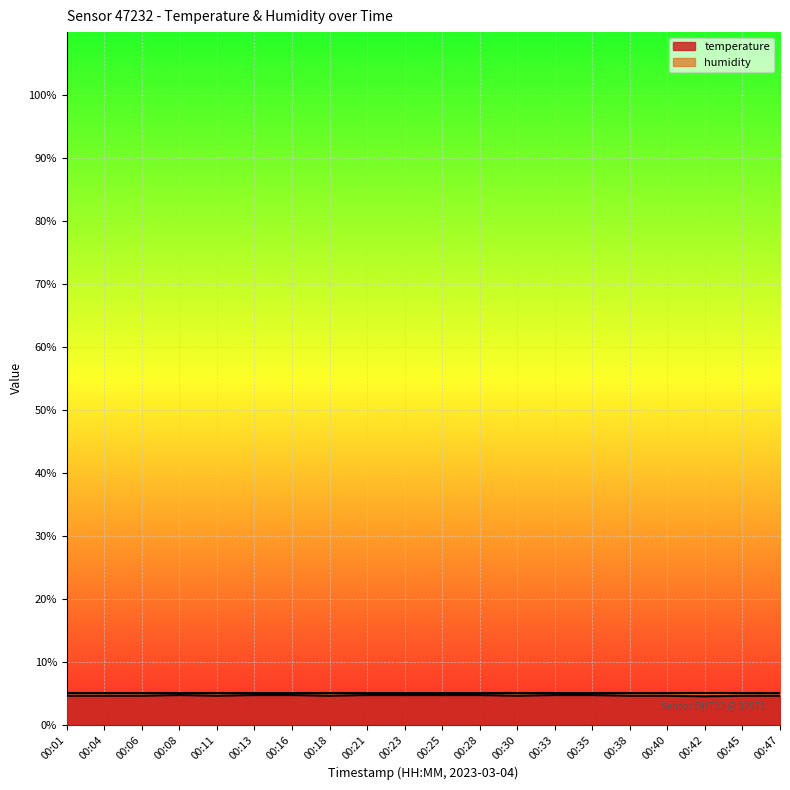

The value at 00:04 is 1.9. True or false?

False